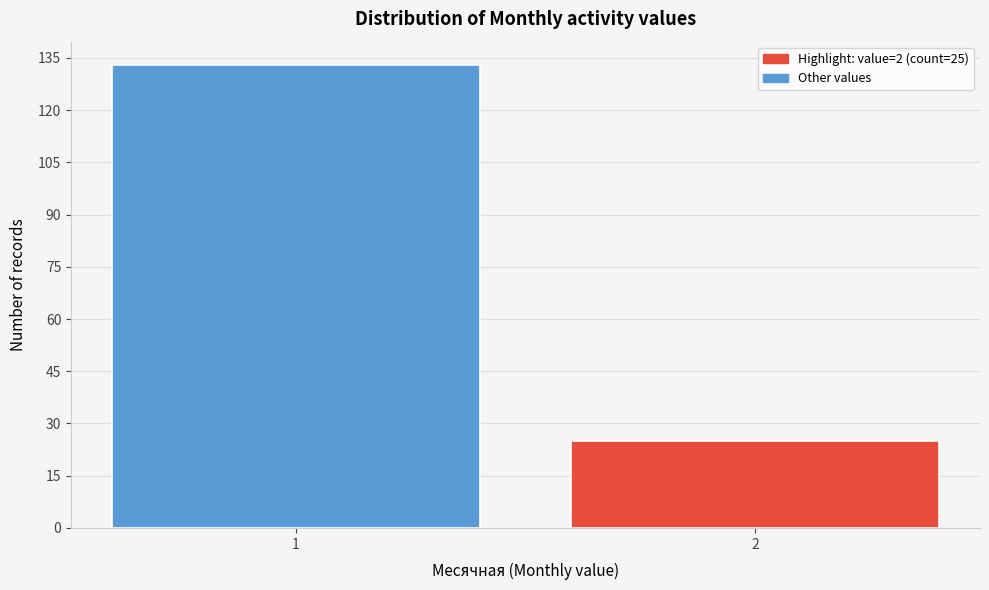

Reading left to right, what are all the values shown in this chart?

133	25